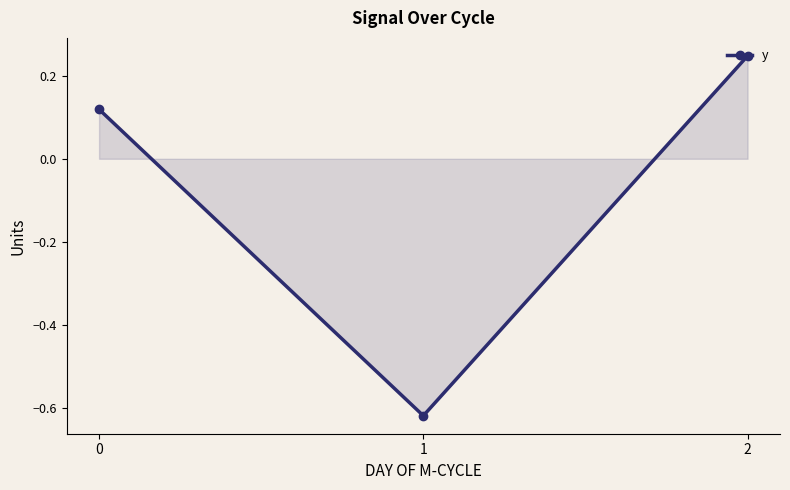

Rank the categories by value from lowest to highest.

1, 0, 2